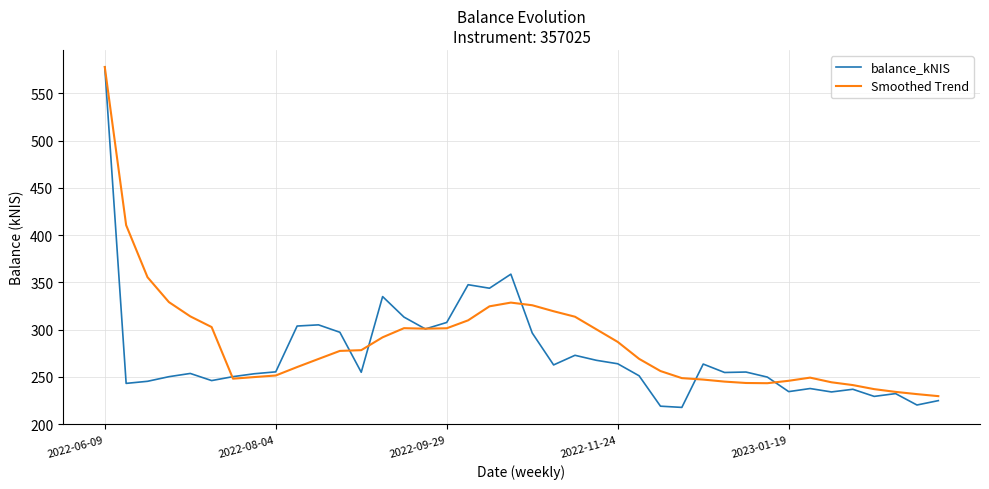

What is the smallest value displayed?

217.6